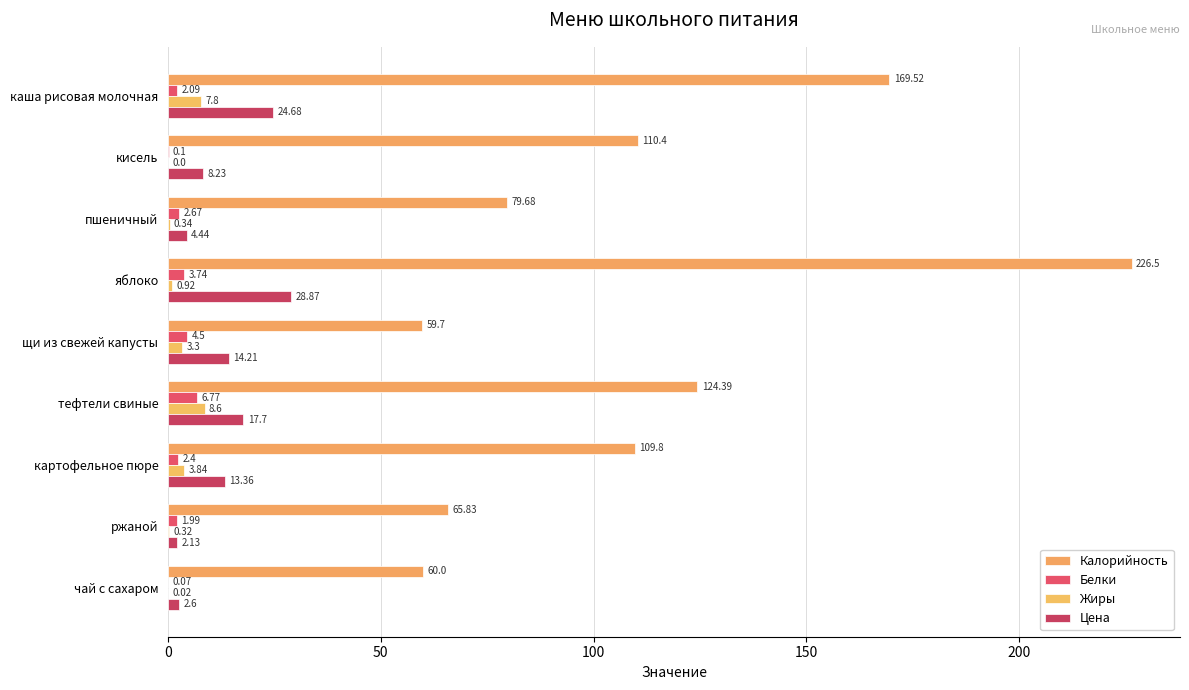

How many data points in Белки are above 2?

6